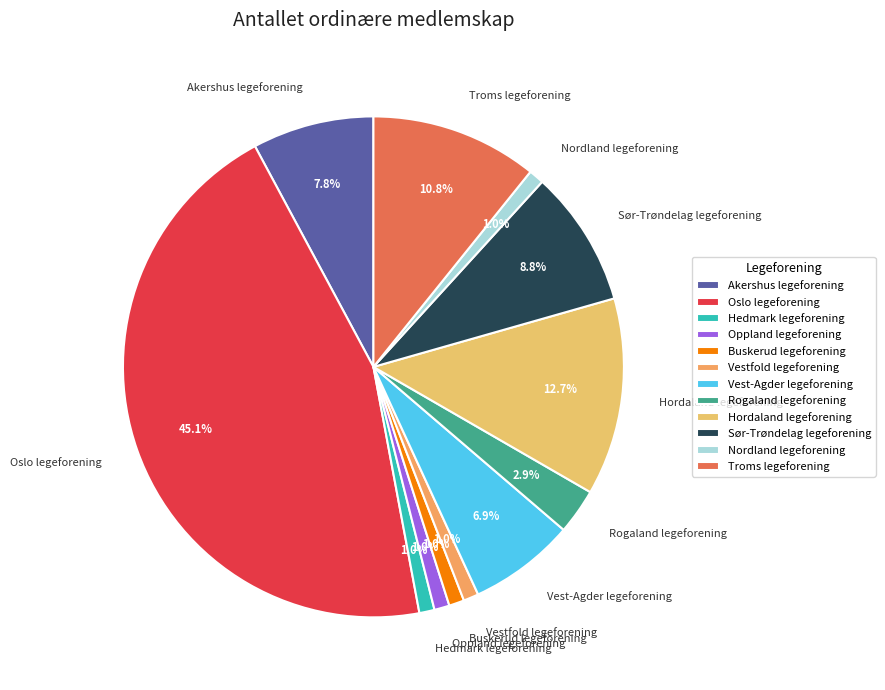

What is the total percentage of Sør-Trøndelag legeforening and Oppland legeforening?

9.8%